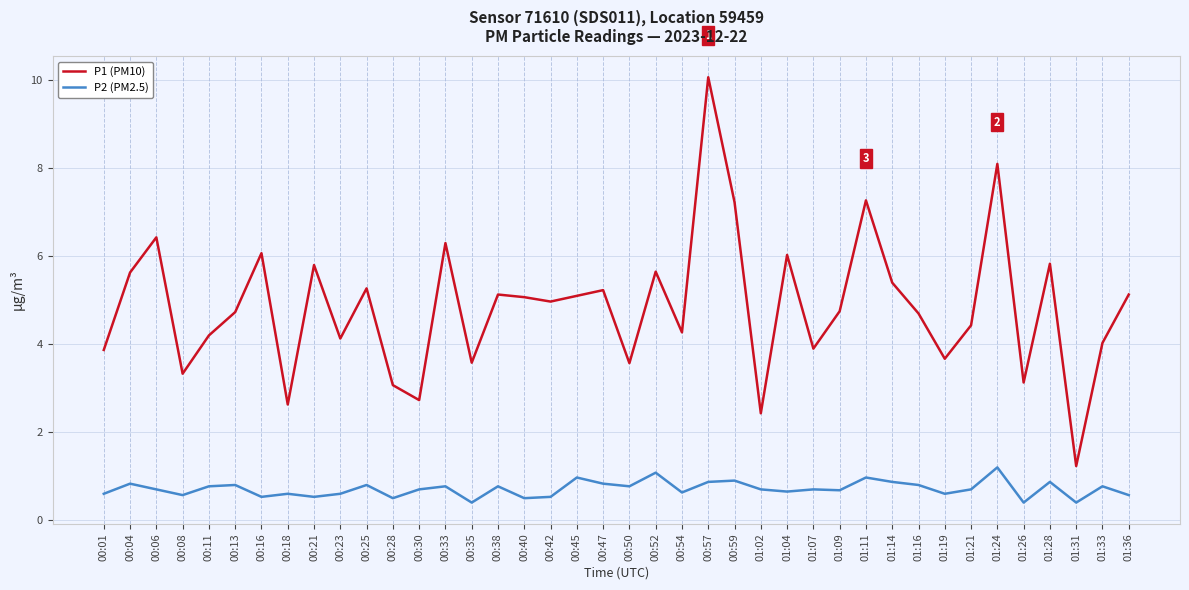

At which category is the sum across all series the highest?

00:57